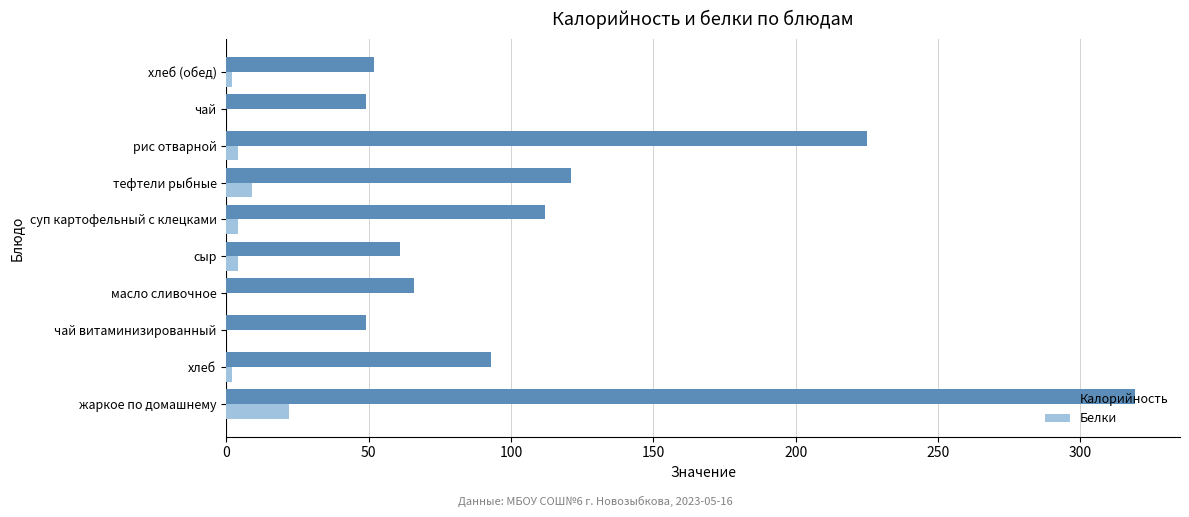

Which series changed the most between масло сливочное and тефтели рыбные?

Калорийность